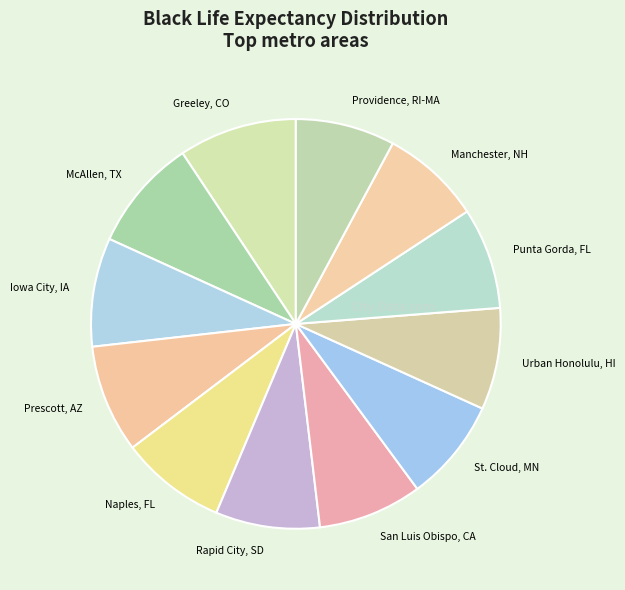

What is the ratio of the value at St. Cloud, MN to the value at San Luis Obispo, CA?

1.0